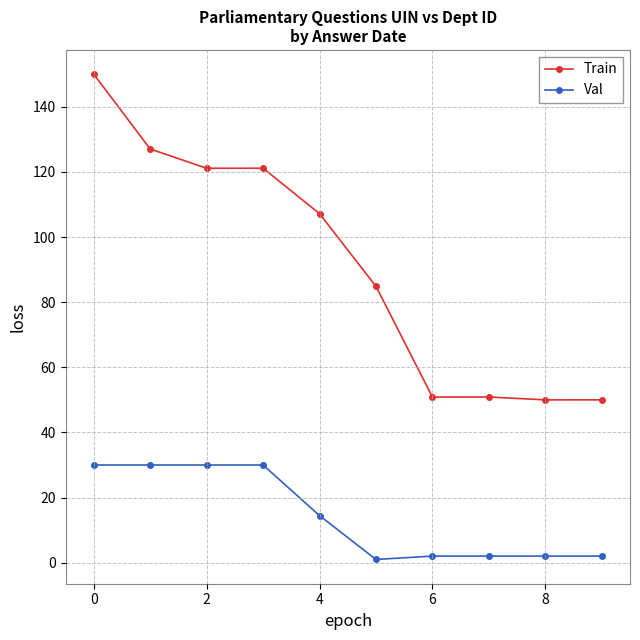

How many data points in Val are above 14?

5